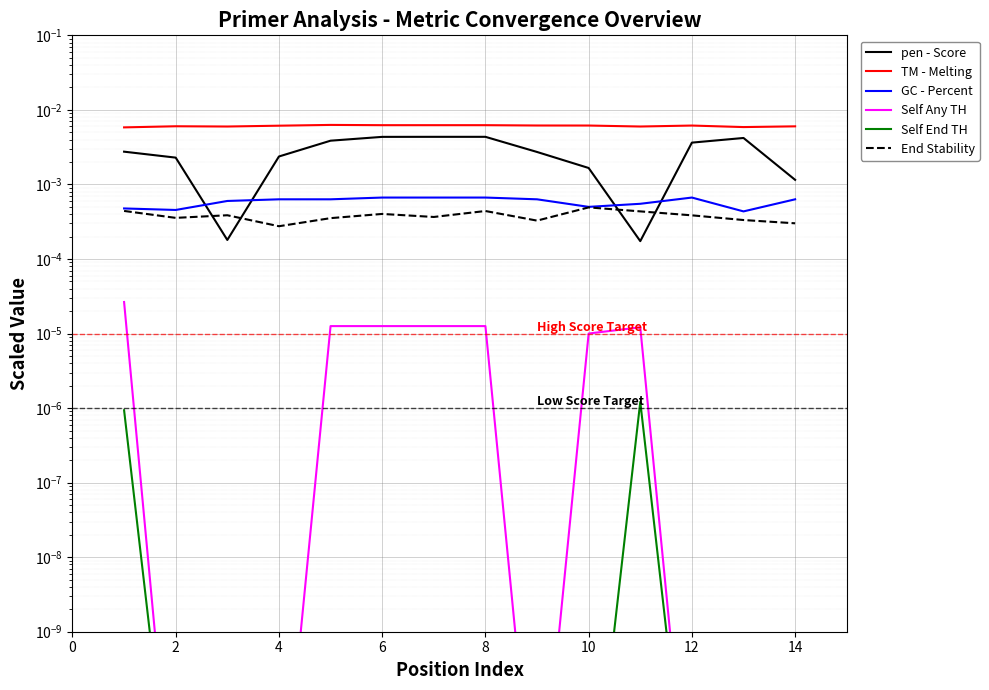

What are all the series names shown in the legend?

pen - Score, TM - Melting, GC - Percent, Self Any TH, Self End TH, End Stability